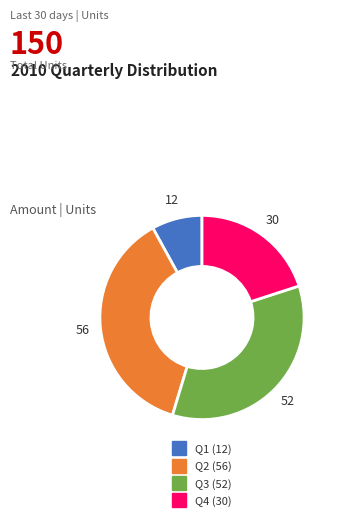

Is it true that Q2 is 37% of the pie?

True